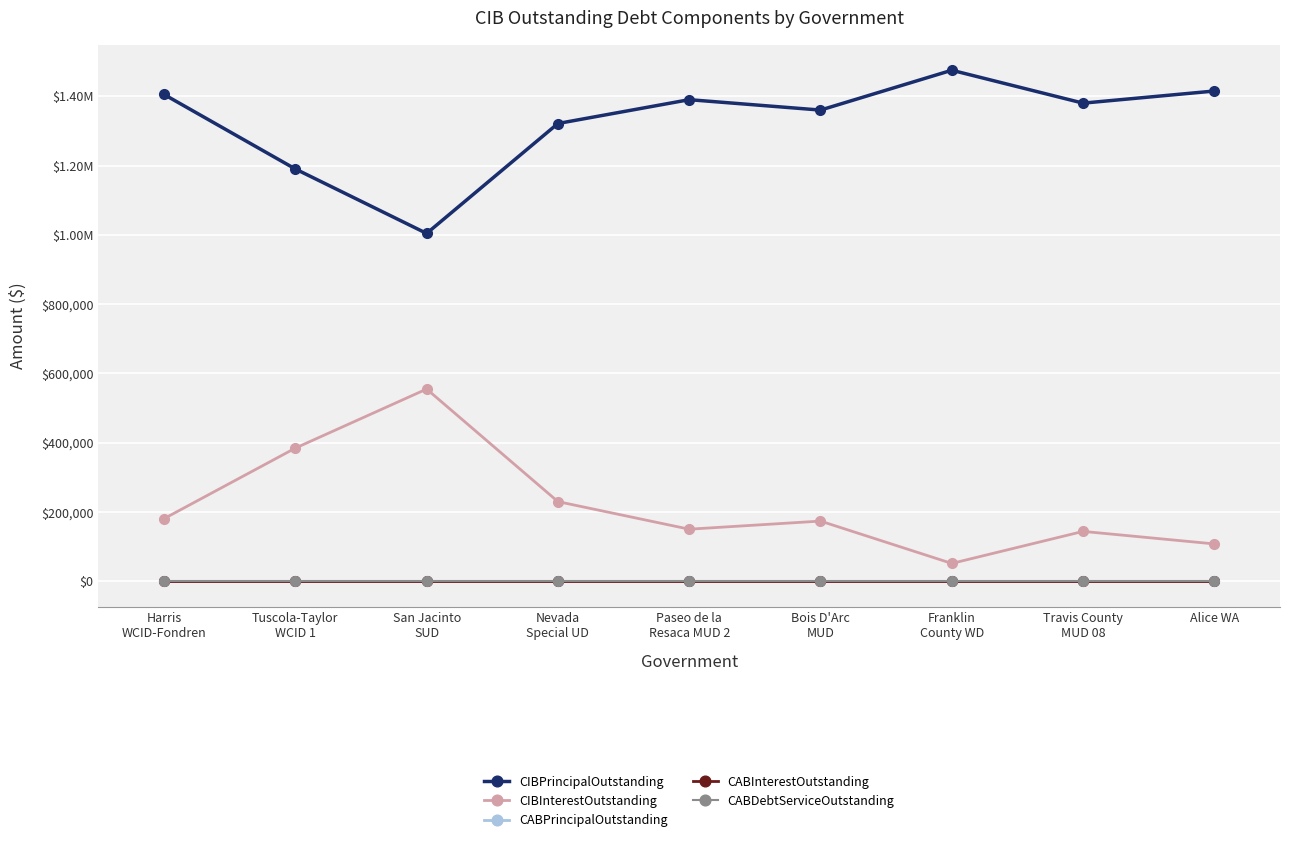

Which series changed the most between Tuscola-Taylor
WCID 1 and Paseo de la
Resaca MUD 2?

CIBInterestOutstanding